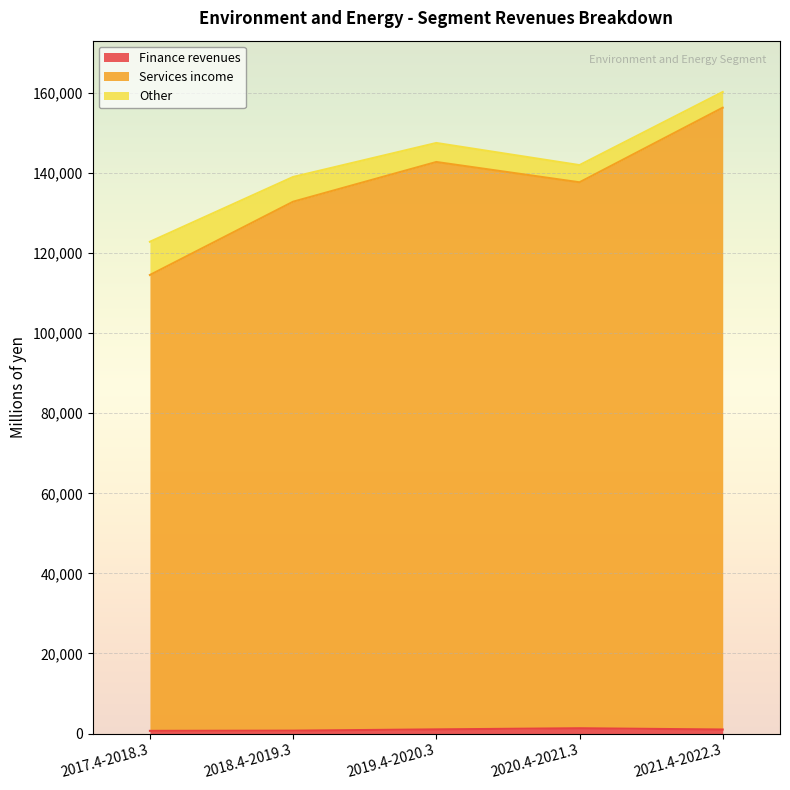

At which category is the sum across all series the highest?

2021.4-2022.3